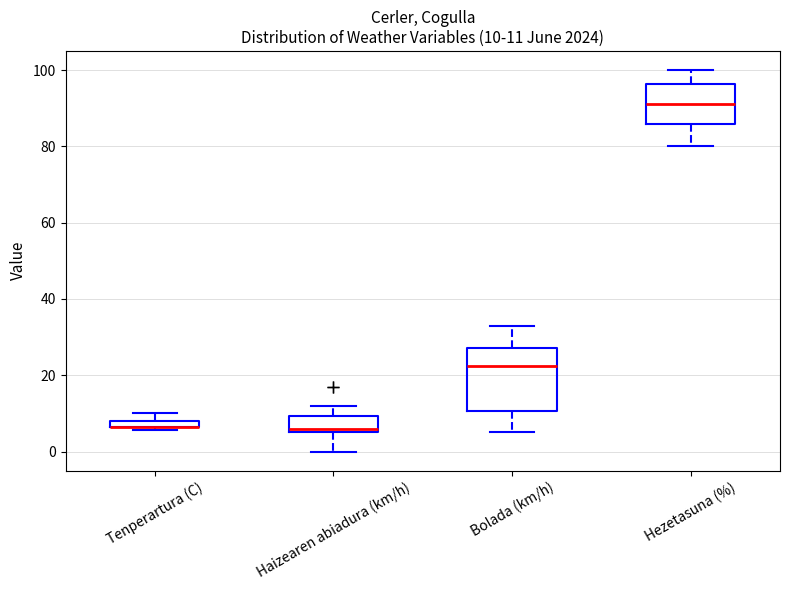

Comparing the boxes themselves (not the whiskers), which one is the tallest?

Bolada (km/h)